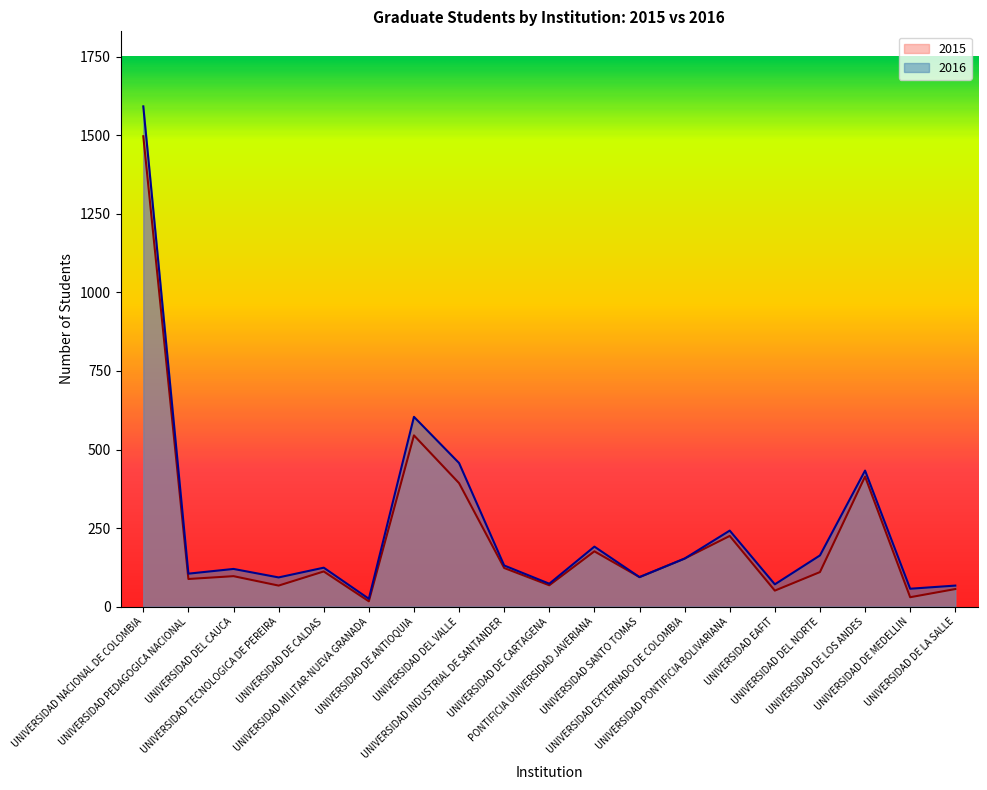

Does the chart display data point markers on the line(s)?

No